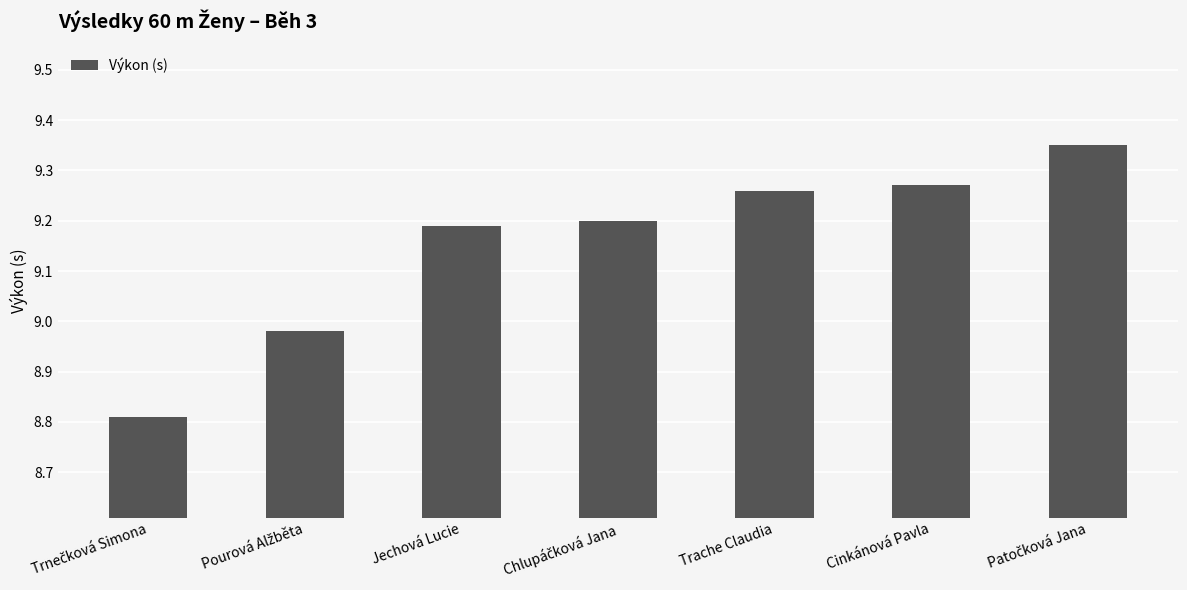

True or false: the data shows 9.2 at Jechová Lucie.

True